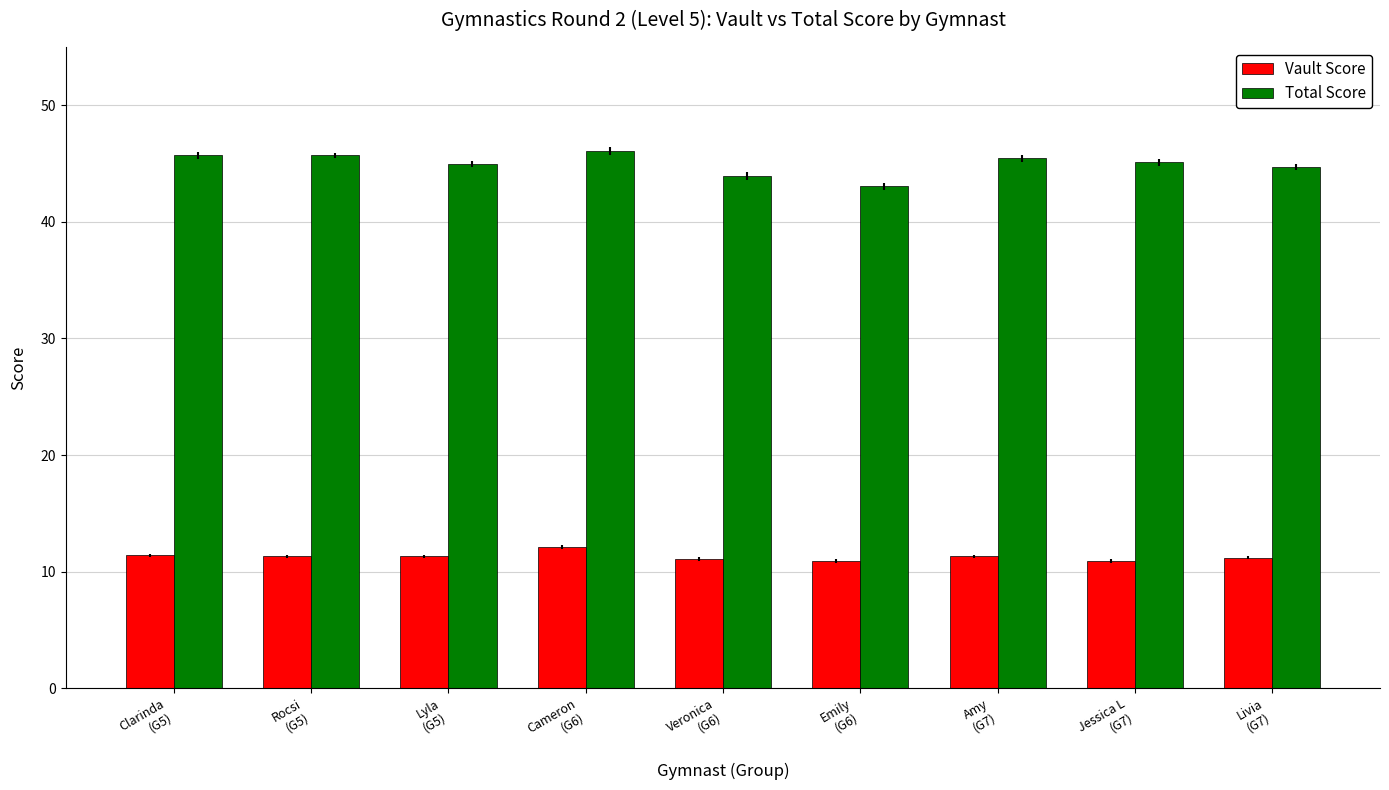

What is the minimum value shown in the chart?

10.9